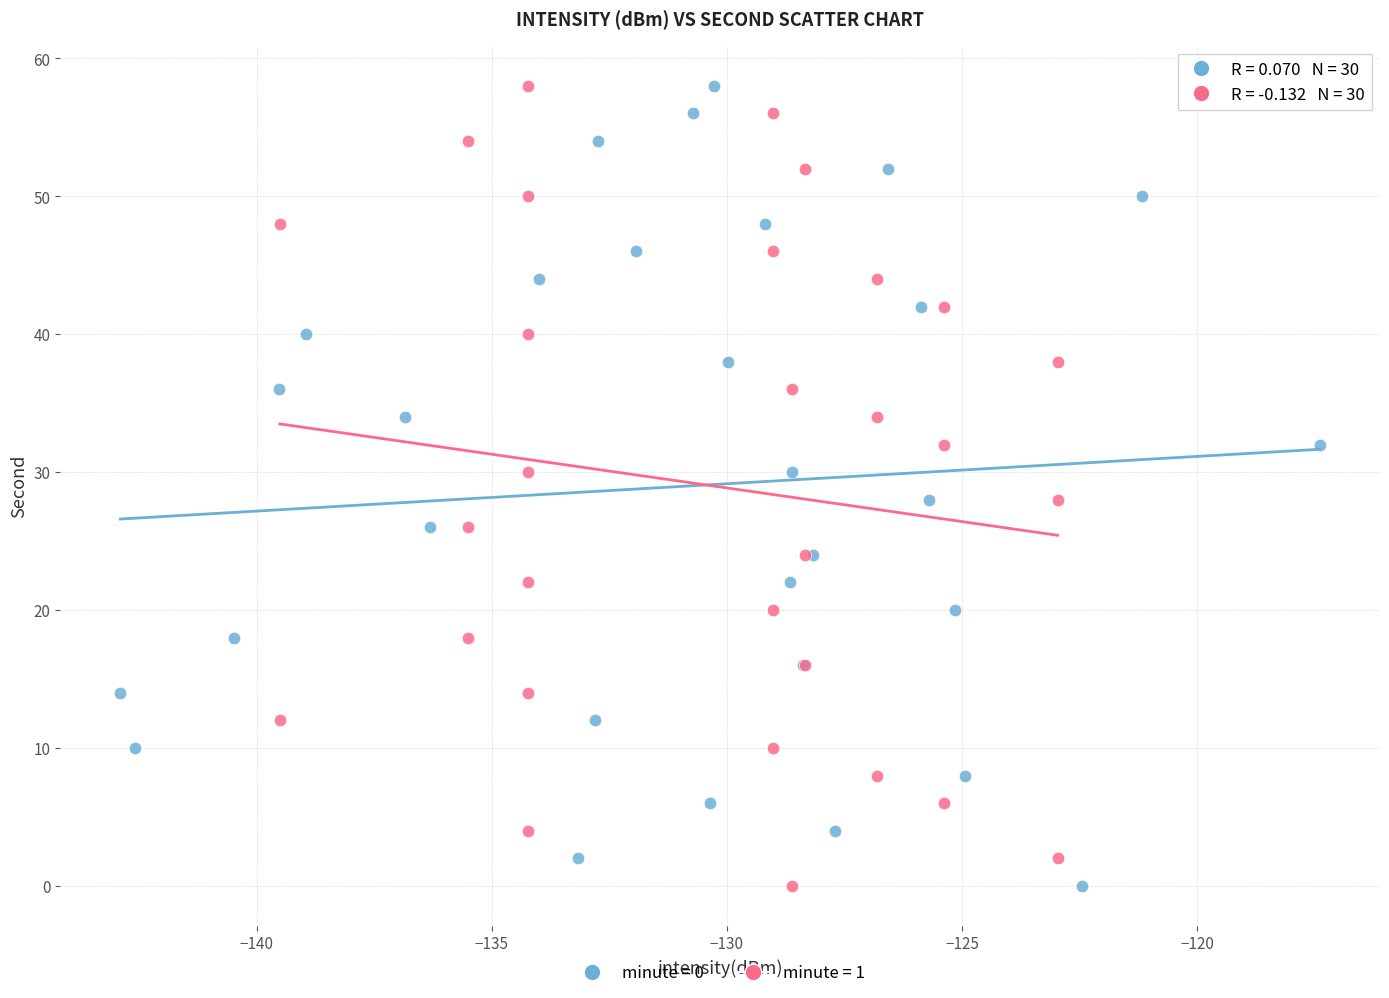

What are all the series names shown in the legend?

minute = 0, minute = 1